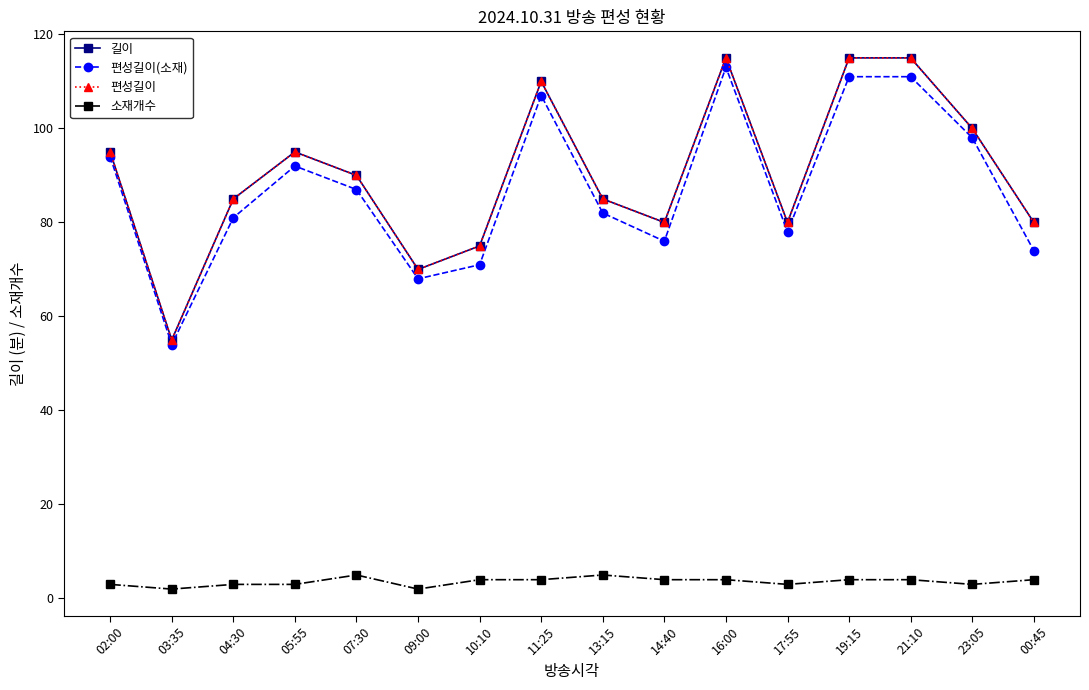

True or false: 편성길이 and 길이 cross at least once.

False